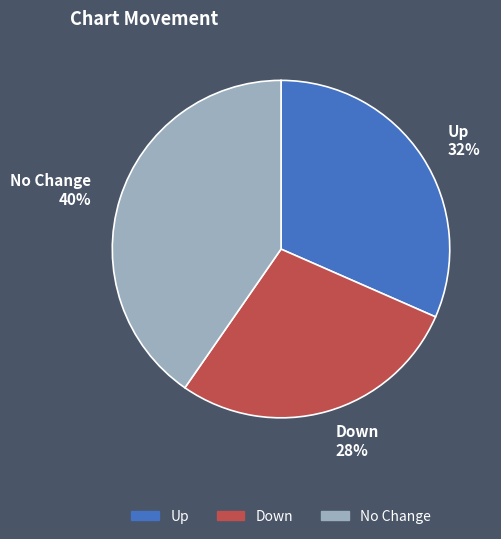

Is there a majority slice in this chart?

No